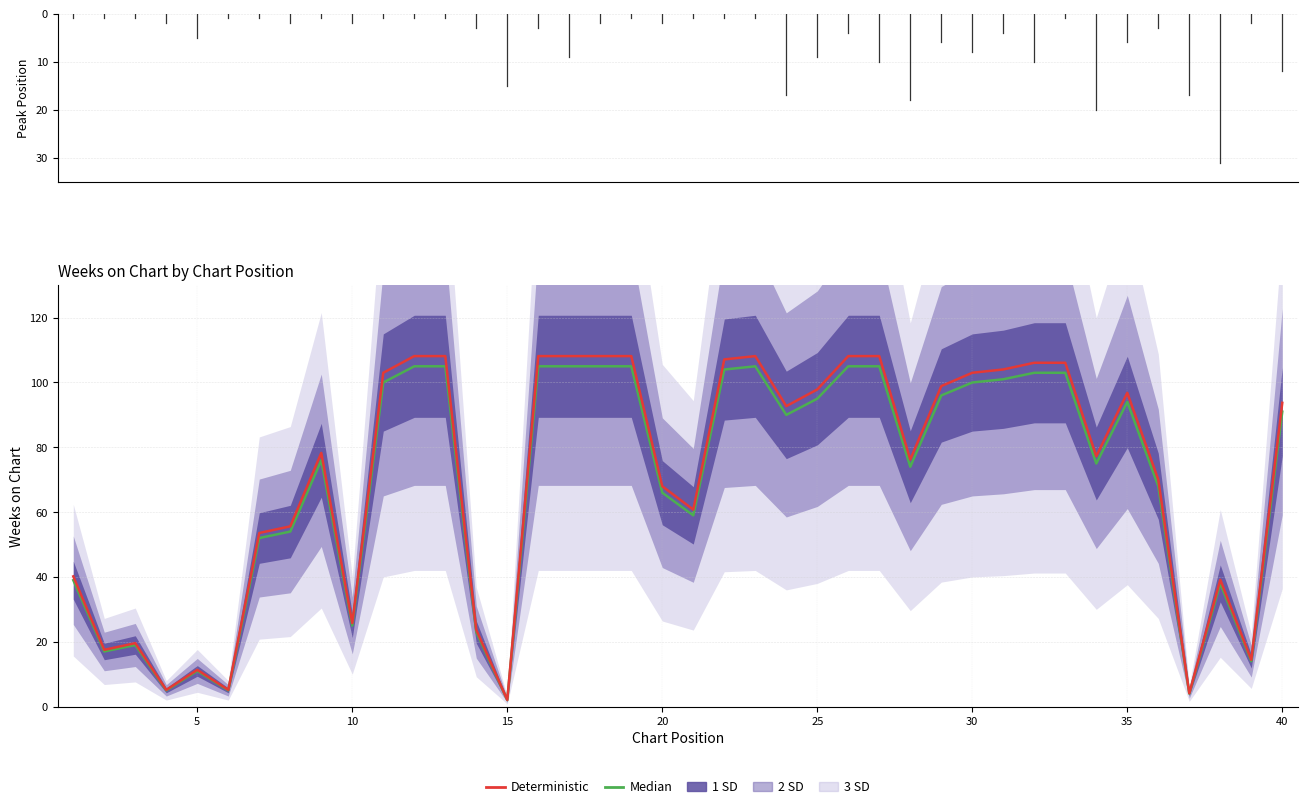

True or false: Median and Deterministic cross at least once.

False